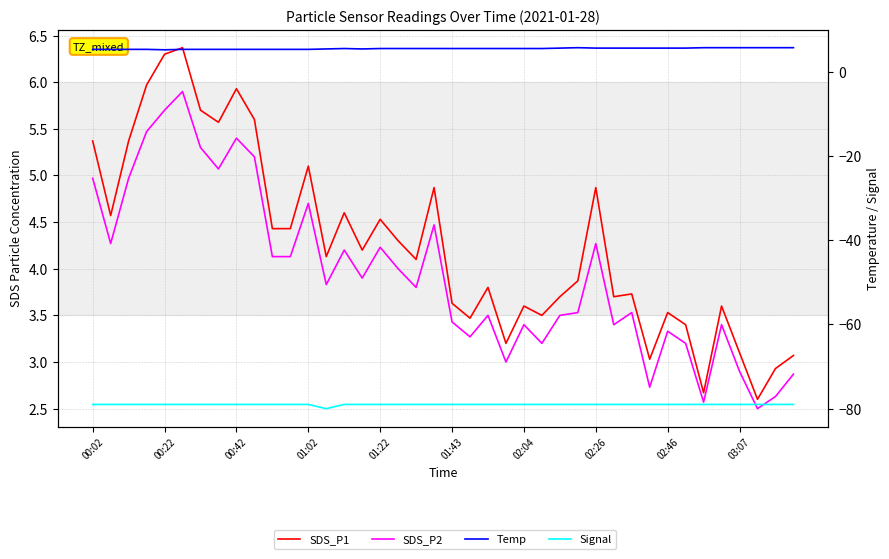

What are all the series names shown in the legend?

SDS_P1, SDS_P2, Temp, Signal